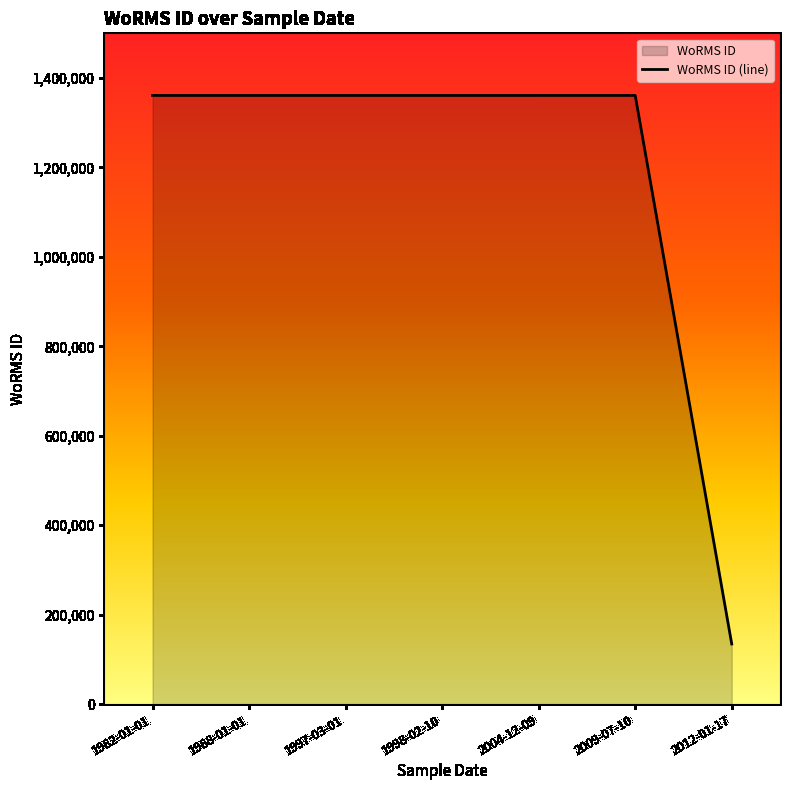

The value at 1997-03-01 is 2269722. True or false?

False